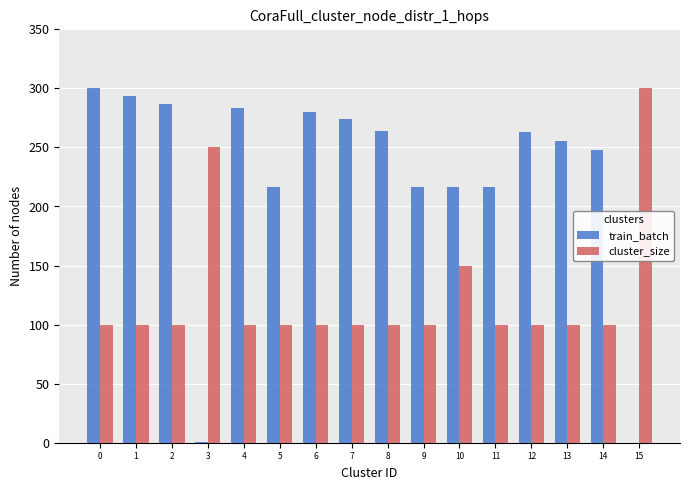

Is the value of cluster_size at 0 greater than the value of train_batch at 7?

No